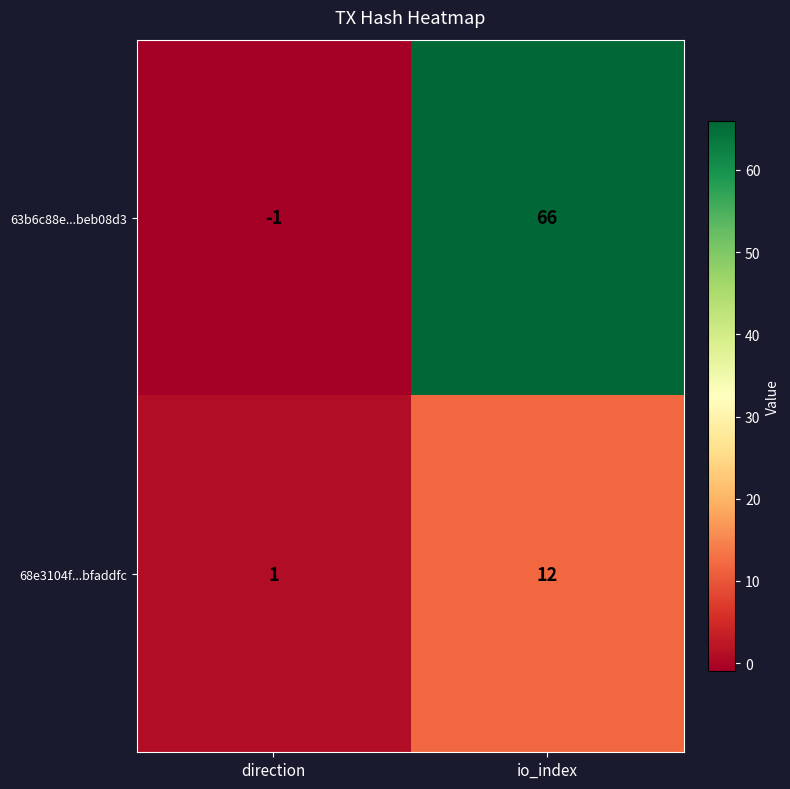

What is the approximate value of 68e3104f...bfaddfc at io_index?

12